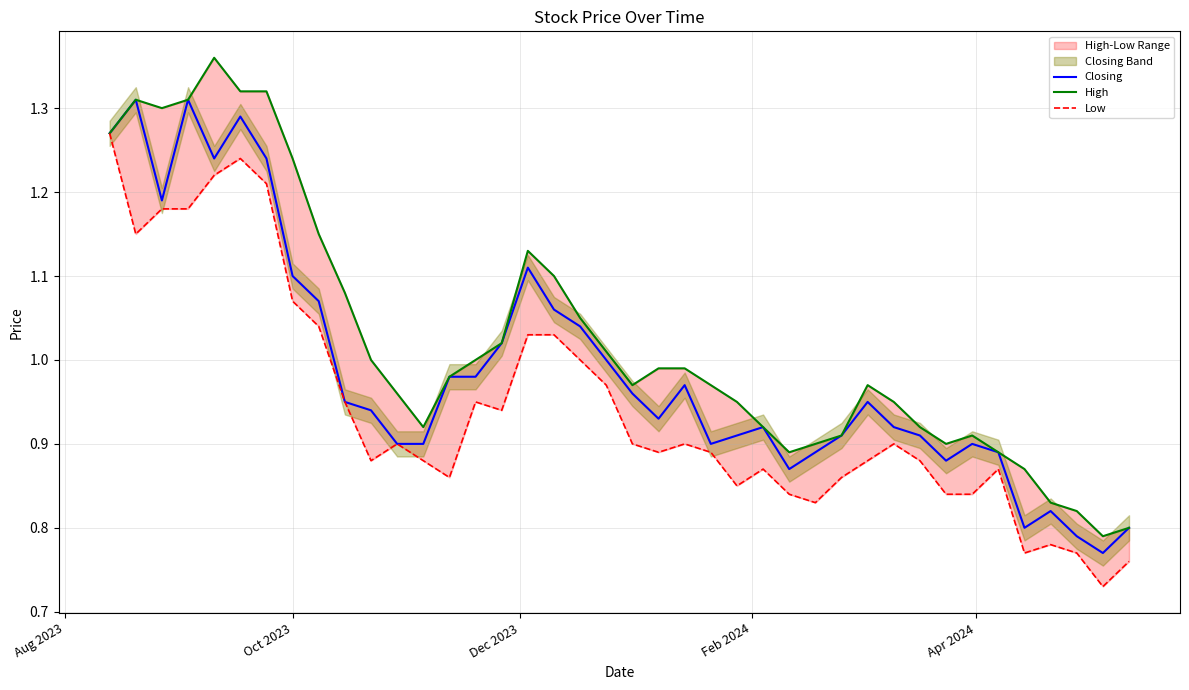

Reading left to right, what are all the values shown in this chart?

Closing: 1.3	1.3	1.2	1.3	1.2	1.3	1.2	1.1	1.1	0.9	0.9	0.9	0.9	1.0	1.0	1.0	1.1	1.1	1.0	1.0	1.0	0.9	1.0	0.9	0.9	0.9	0.9	0.9	0.9	0.9	0.9	0.9	0.9	0.9	0.9	0.8	0.8	0.8	0.8	0.8
High: 1.3	1.3	1.3	1.3	1.4	1.3	1.3	1.2	1.1	1.1	1.0	1.0	0.9	1.0	1.0	1.0	1.1	1.1	1.1	1.0	1.0	1.0	1.0	1.0	0.9	0.9	0.9	0.9	0.9	1.0	0.9	0.9	0.9	0.9	0.9	0.9	0.8	0.8	0.8	0.8
Low: 1.3	1.1	1.2	1.2	1.2	1.2	1.2	1.1	1.0	0.9	0.9	0.9	0.9	0.9	0.9	0.9	1.0	1.0	1.0	1.0	0.9	0.9	0.9	0.9	0.8	0.9	0.8	0.8	0.9	0.9	0.9	0.9	0.8	0.8	0.9	0.8	0.8	0.8	0.7	0.8